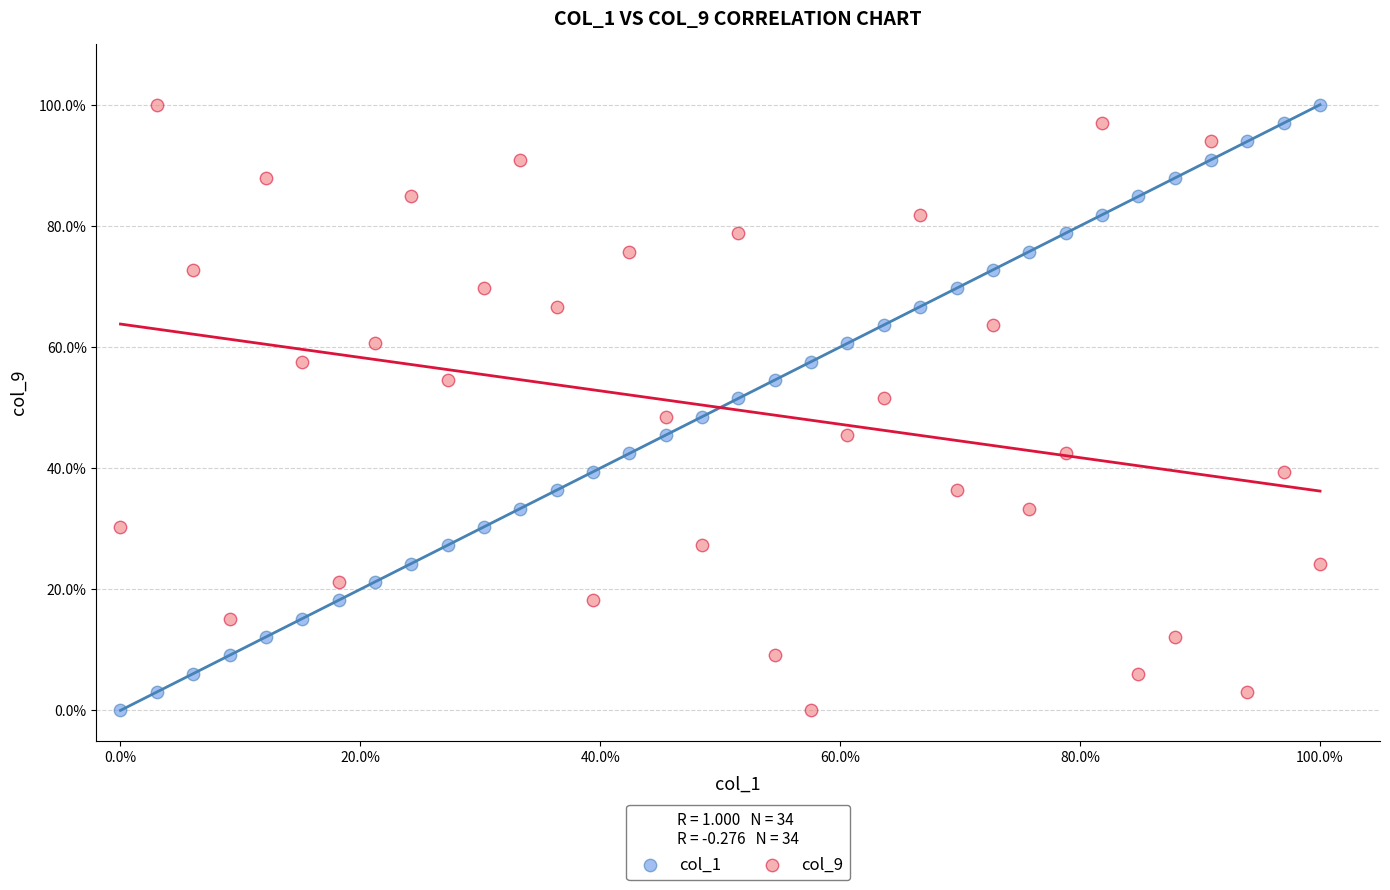

What are all the series names shown in the legend?

col_1, col_9